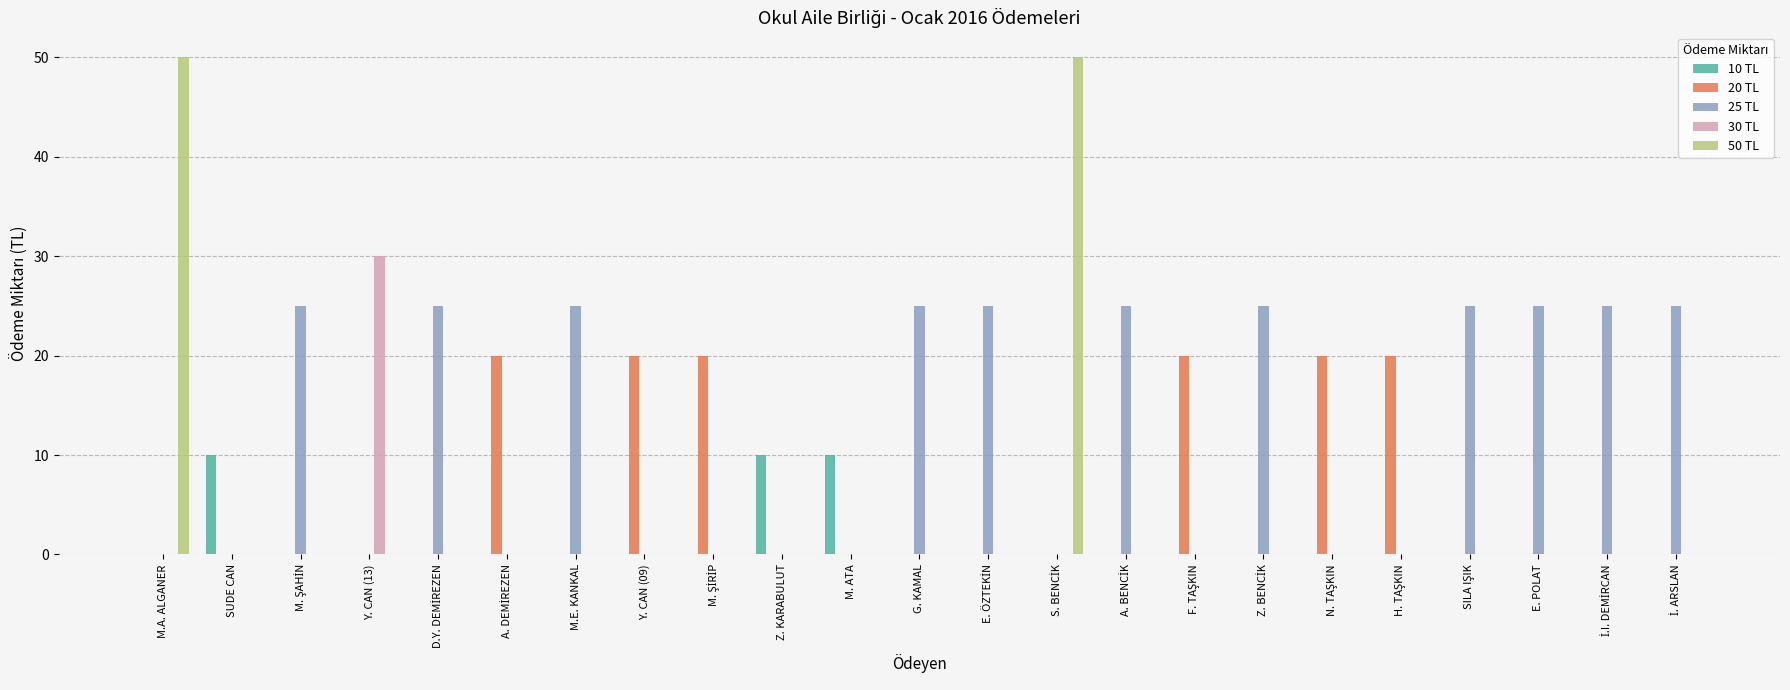

Count the 10 TL values in the range 0 to 1.

20